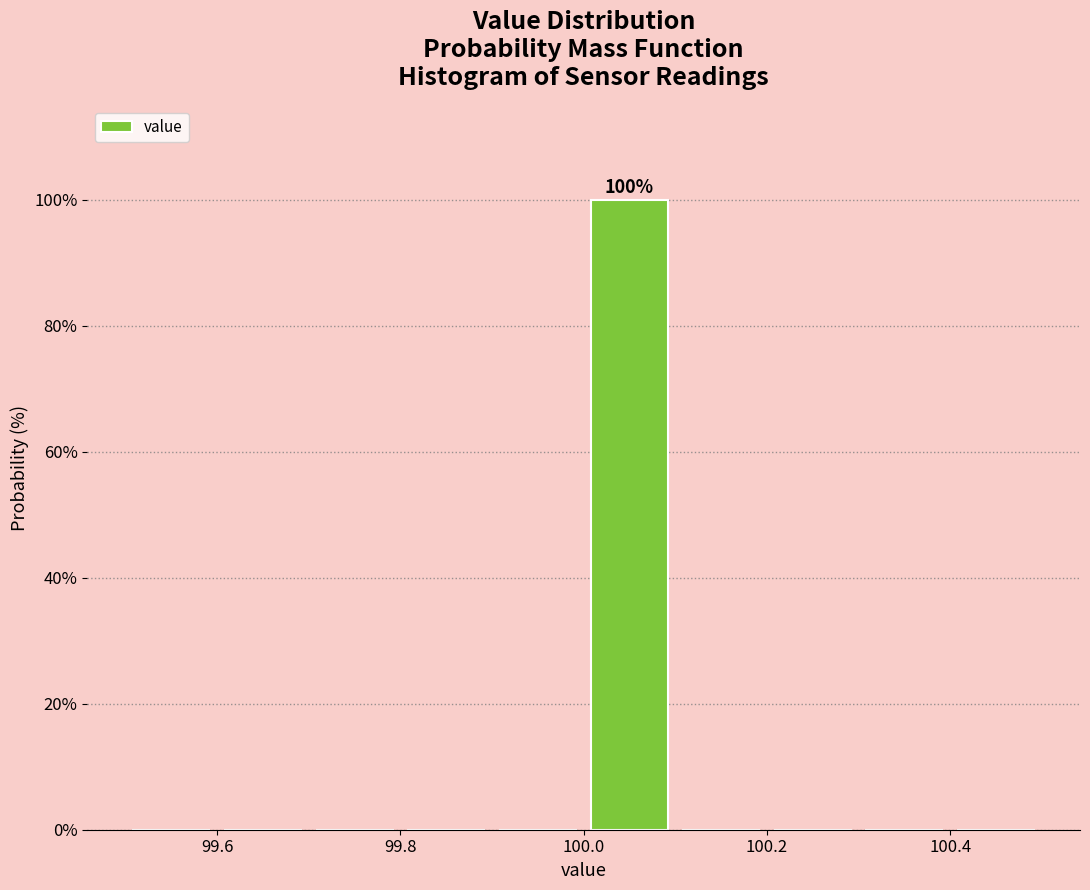

Which range on the x-axis has the tallest bar?

100.0 to 100.1